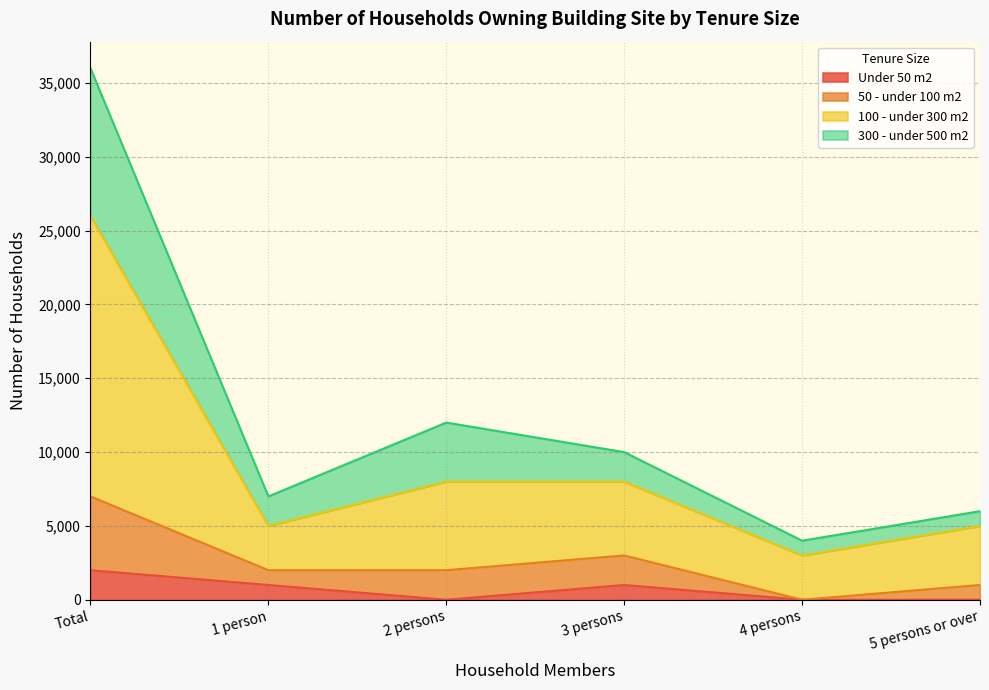

What are all the series names shown in the legend?

Under 50 m2, 50 - under 100 m2, 100 - under 300 m2, 300 - under 500 m2